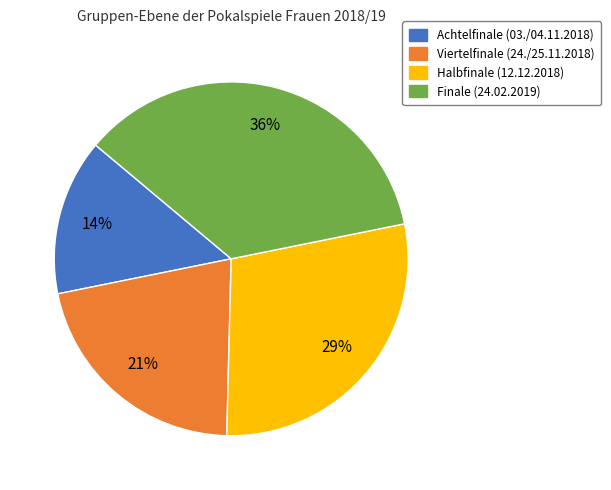

True or false: Achtelfinale (03./04.11.2018) accounts for 1% of the total.

False